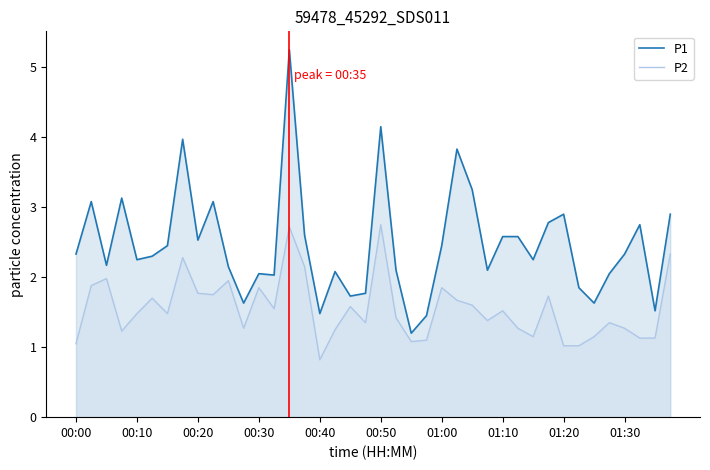

Where does the P1 series first go above 2?

00:00